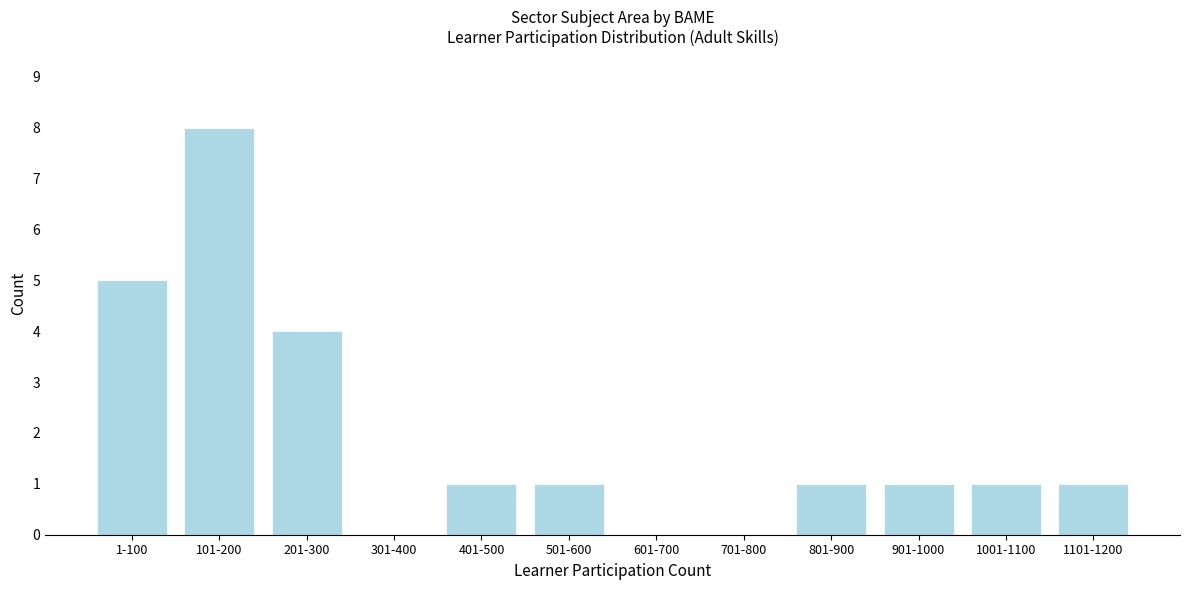

Reading left to right, list all the values displayed in this chart.

1-100=5	101-200=8	201-300=4	301-400=0	401-500=1	501-600=1	601-700=0	701-800=0	801-900=1	901-1000=1	1001-1100=1	1101-1200=1